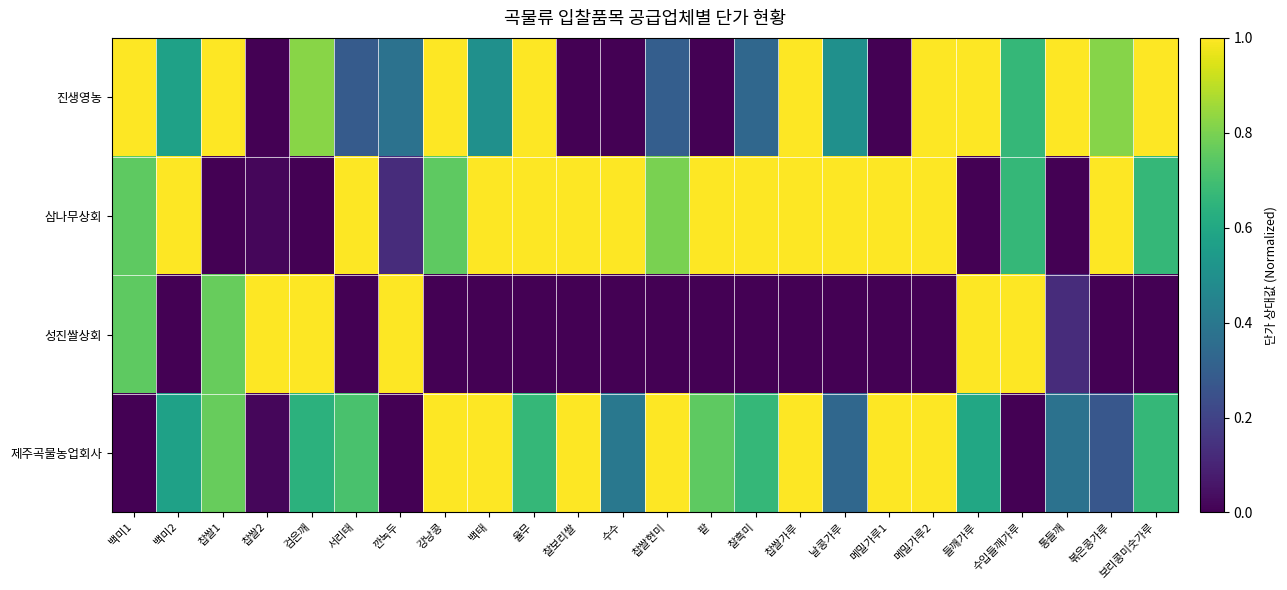

Reading right to left, what are all the values shown in this chart?

진생영농: 보리콩미숫가루=1.0	볶은콩가루=0.8	통들깨=1.0	수입들깨가루=0.7	들깨가루=1.0	메밀가루2=1.0	메밀가루1=0.0	날콩가루=0.5	찹쌀가루=1.0	찰흑미=0.3	팥=0.0	찹쌀현미=0.3	수수=0.0	찰보리쌀=0.0	율무=1.0	백태=0.5	강낭콩=1.0	깐녹두=0.4	서리태=0.3	검은깨=0.8	찹쌀2=0.0	찹쌀1=1.0	백미2=0.6	백미1=1.0
삼나무상회: 보리콩미숫가루=0.7	볶은콩가루=1.0	통들깨=0.0	수입들깨가루=0.7	들깨가루=0.0	메밀가루2=1.0	메밀가루1=1.0	날콩가루=1.0	찹쌀가루=1.0	찰흑미=1.0	팥=1.0	찹쌀현미=0.8	수수=1.0	찰보리쌀=1.0	율무=1.0	백태=1.0	강낭콩=0.8	깐녹두=0.1	서리태=1.0	검은깨=0.0	찹쌀2=0.0	찹쌀1=0.0	백미2=1.0	백미1=0.8
성진쌀상회: 보리콩미숫가루=0.0	볶은콩가루=0.0	통들깨=0.1	수입들깨가루=1.0	들깨가루=1.0	메밀가루2=0.0	메밀가루1=0.0	날콩가루=0.0	찹쌀가루=0.0	찰흑미=0.0	팥=0.0	찹쌀현미=0.0	수수=0.0	찰보리쌀=0.0	율무=0.0	백태=0.0	강낭콩=0.0	깐녹두=1.0	서리태=0.0	검은깨=1.0	찹쌀2=1.0	찹쌀1=0.8	백미2=0.0	백미1=0.8
제주곡물농업회사: 보리콩미숫가루=0.7	볶은콩가루=0.3	통들깨=0.4	수입들깨가루=0.0	들깨가루=0.6	메밀가루2=1.0	메밀가루1=1.0	날콩가루=0.3	찹쌀가루=1.0	찰흑미=0.7	팥=0.8	찹쌀현미=1.0	수수=0.4	찰보리쌀=1.0	율무=0.7	백태=1.0	강낭콩=1.0	깐녹두=0.0	서리태=0.7	검은깨=0.6	찹쌀2=0.0	찹쌀1=0.8	백미2=0.6	백미1=0.0